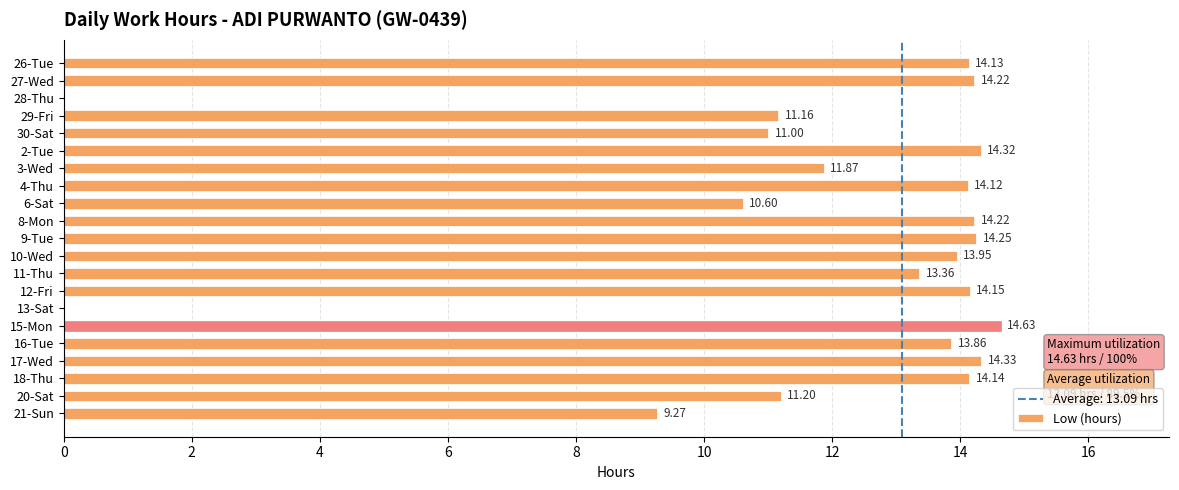

How many distinct data groups are displayed?

1